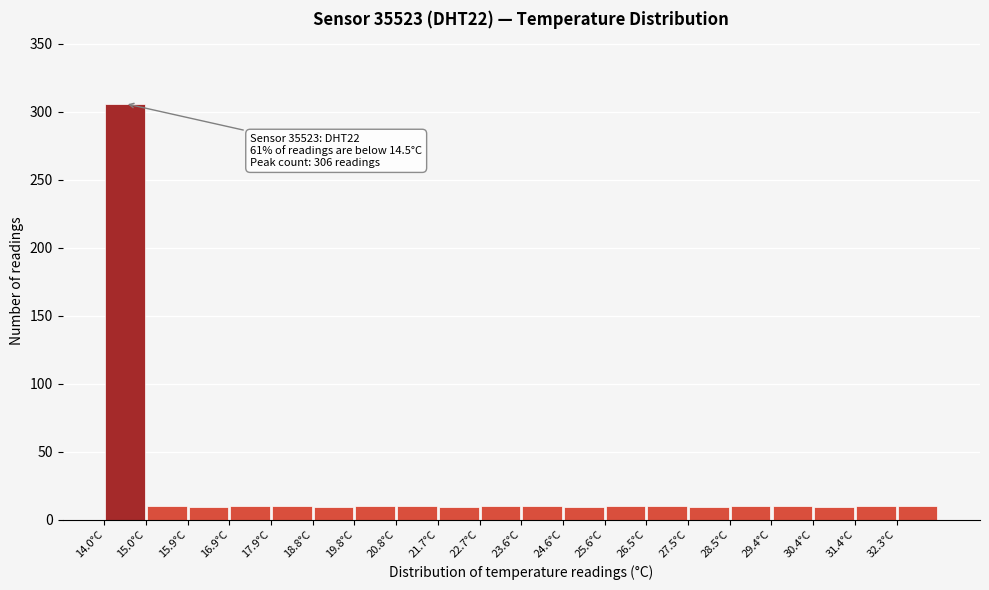

Over which range of the x-axis is the bar tallest?

14.0 to 15.0